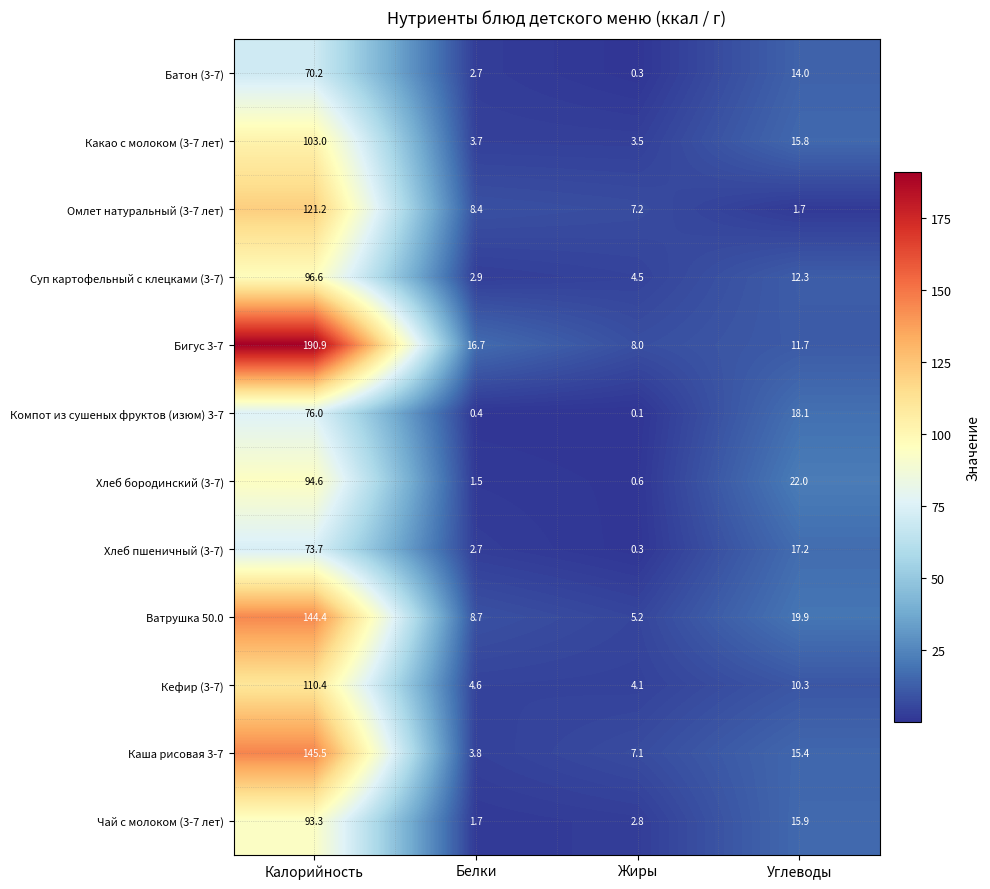

True or false: Батон (3-7) has a value of 14.0 at Углеводы.

True